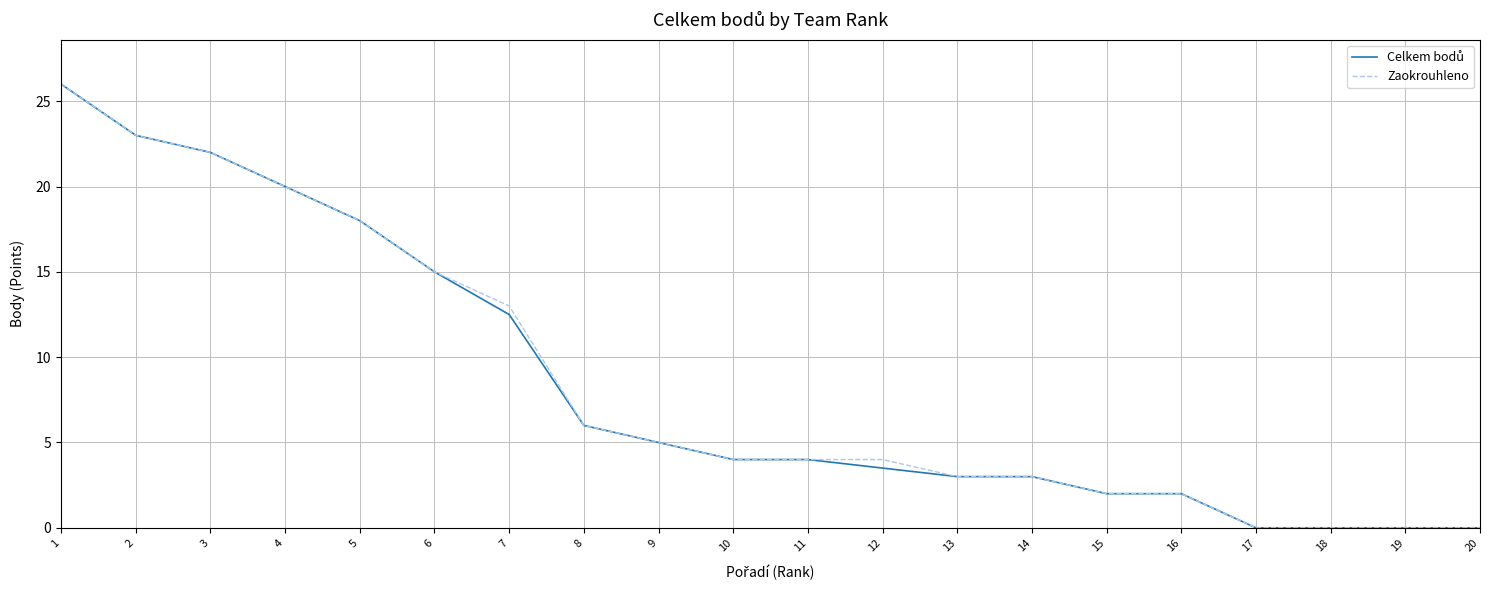

Is it true that Zaokrouhleno equals 43.3 at 1?

False